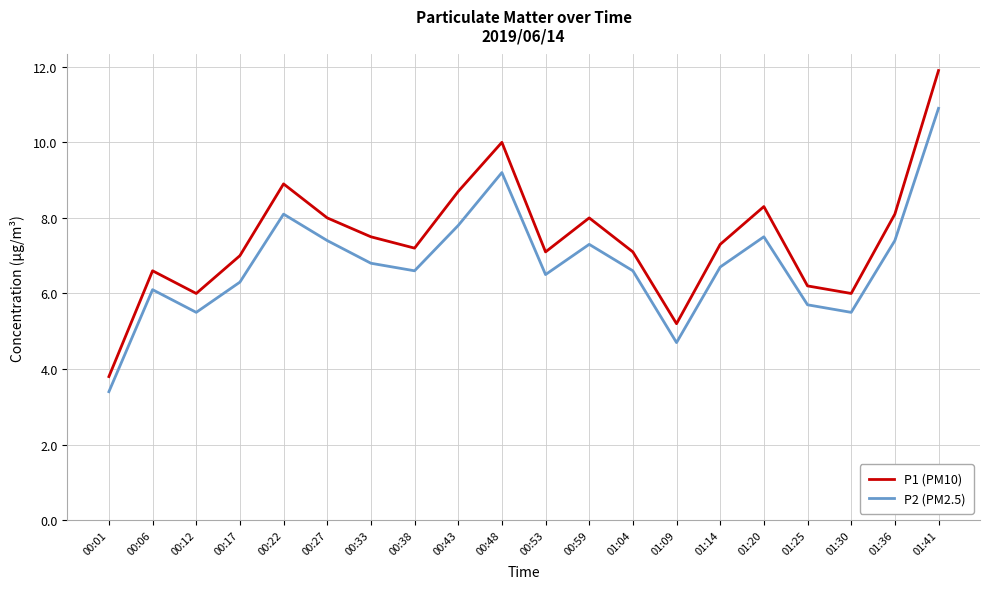

What position from the left is 00:33?

7